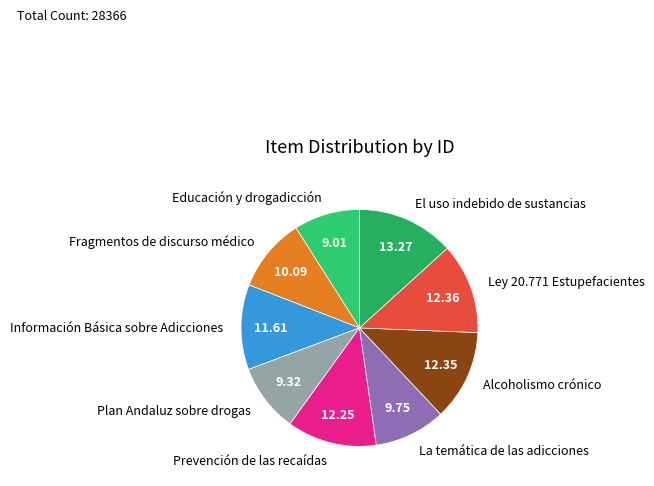

Which category has the biggest portion of the pie?

El uso indebido de sustancias